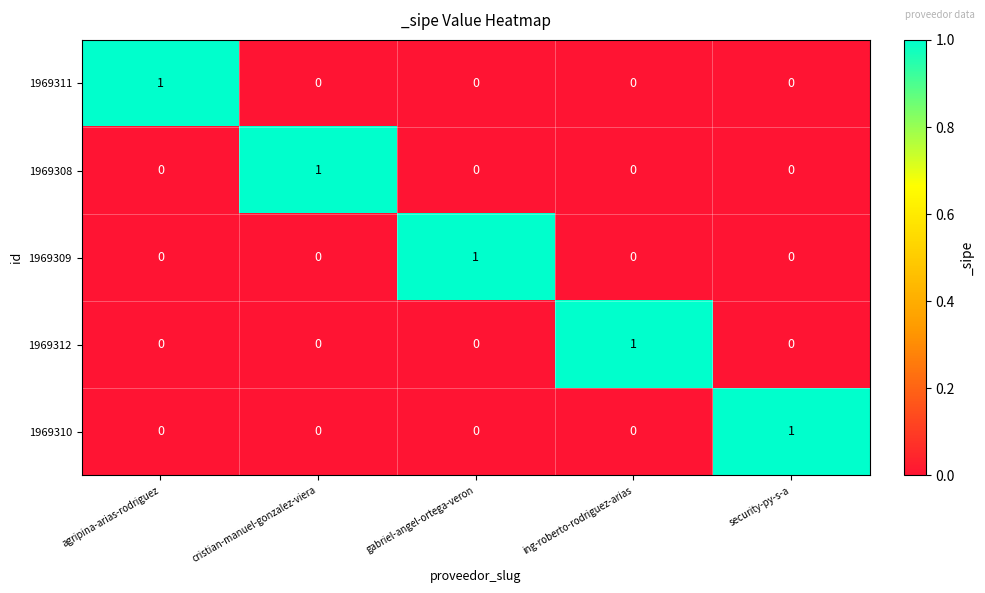

How many data points in 1969311 are above 0?

1